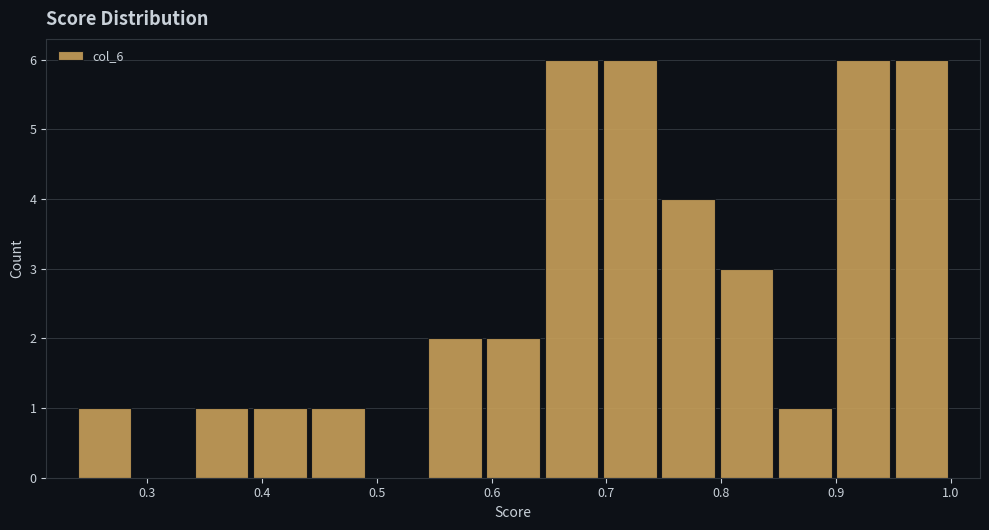

Reading left to right, transcribe this chart: for each bar, give the range it covers on the x-axis and its height. Neither the bar edges nor the heights are printed on the chart, so give them approximately, as read against the axes.

0.24 to 0.29: 1
0.29 to 0.34: 0
0.34 to 0.39: 1
0.39 to 0.44: 1
0.44 to 0.49: 1
0.49 to 0.54: 0
0.54 to 0.59: 2
0.59 to 0.64: 2
0.64 to 0.70: 6
0.70 to 0.75: 6
0.75 to 0.80: 4
0.80 to 0.85: 3
0.85 to 0.90: 1
0.90 to 0.95: 6
0.95 to 1.00: 6